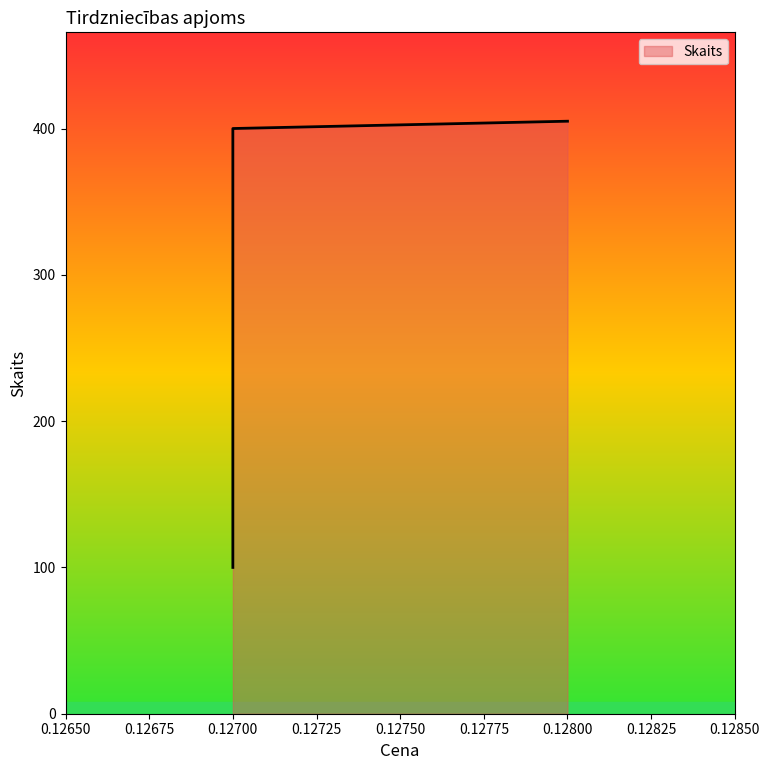

Does the chart display data point markers on the line(s)?

No